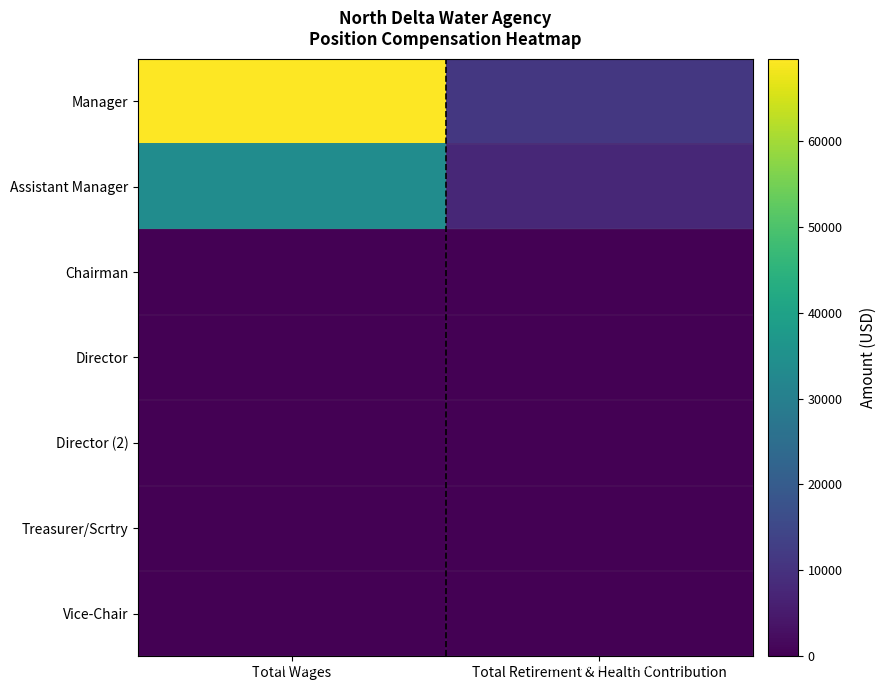

What is the maximum value shown in the chart?

69557